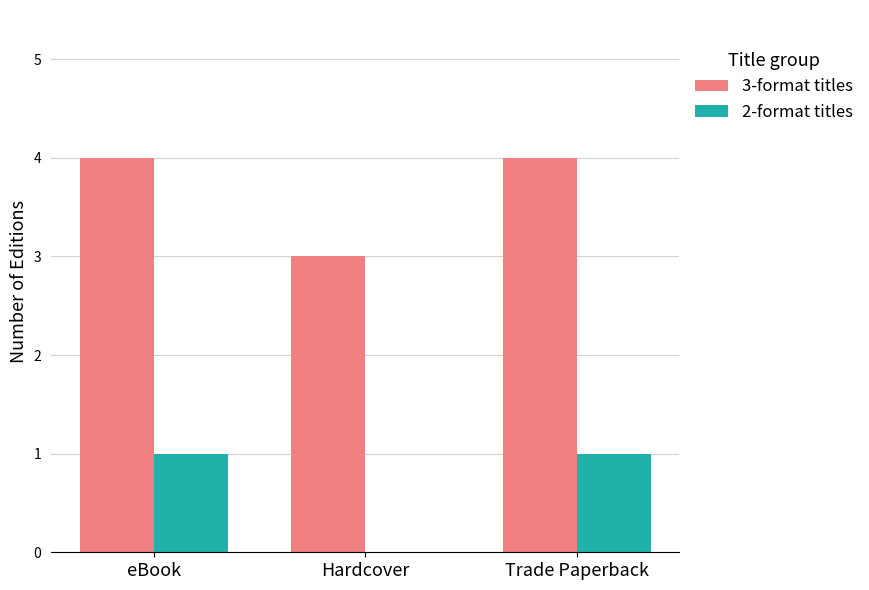

What is the maximum value shown in the chart?

4